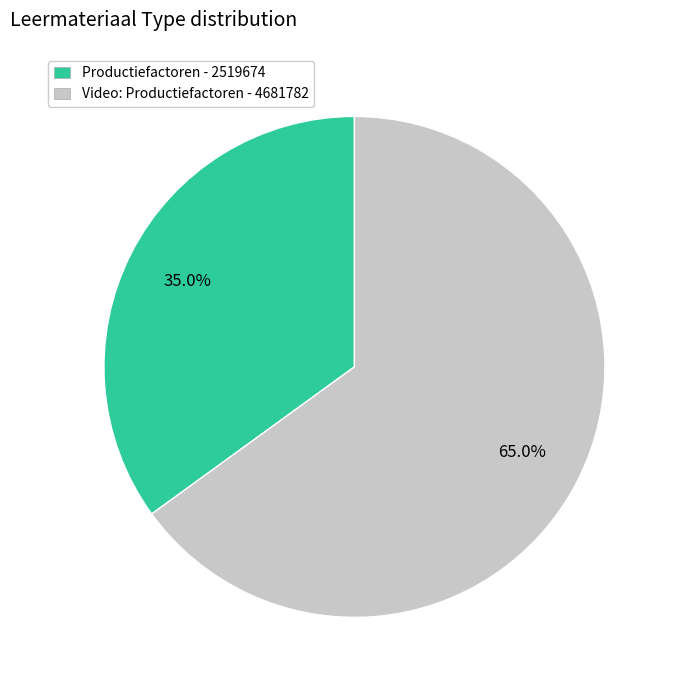

How many segments does this pie chart have?

2